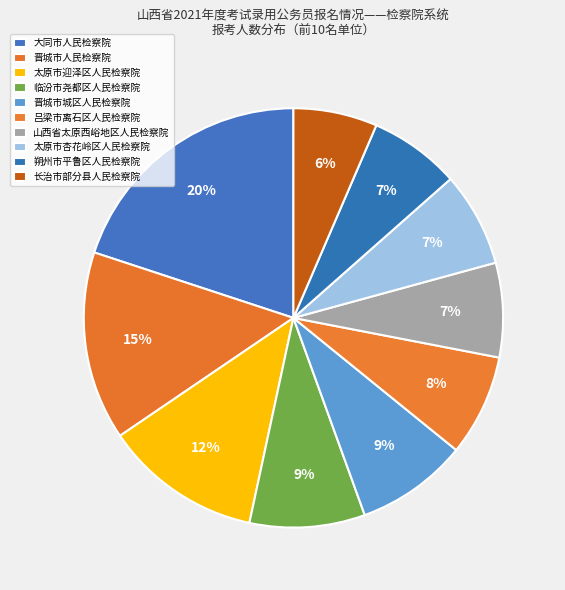

True or false: 太原市杏花岭区人民检察院 accounts for 7% of the total.

True